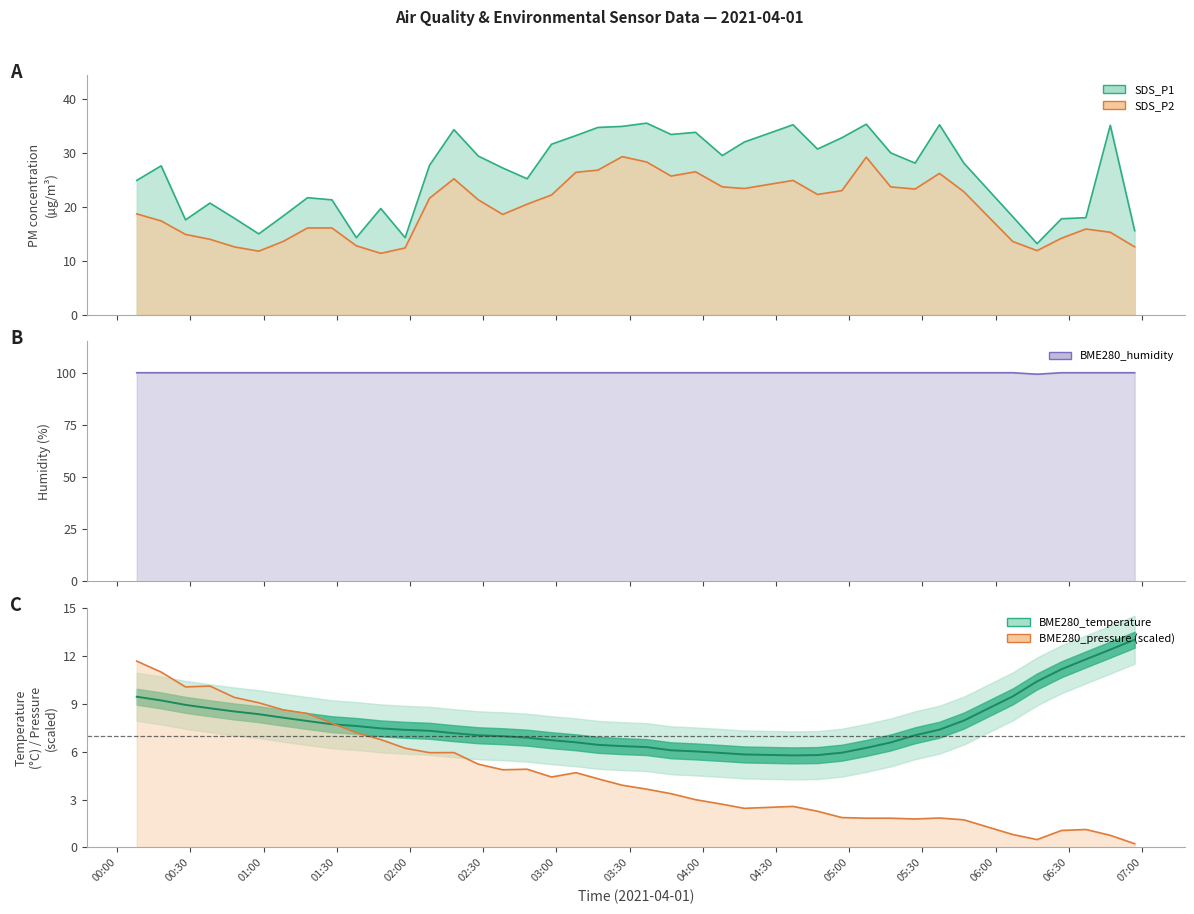

Which has a higher value, 2021/04/01 05:07 or 2021/04/01 02:38?

2021/04/01 05:07